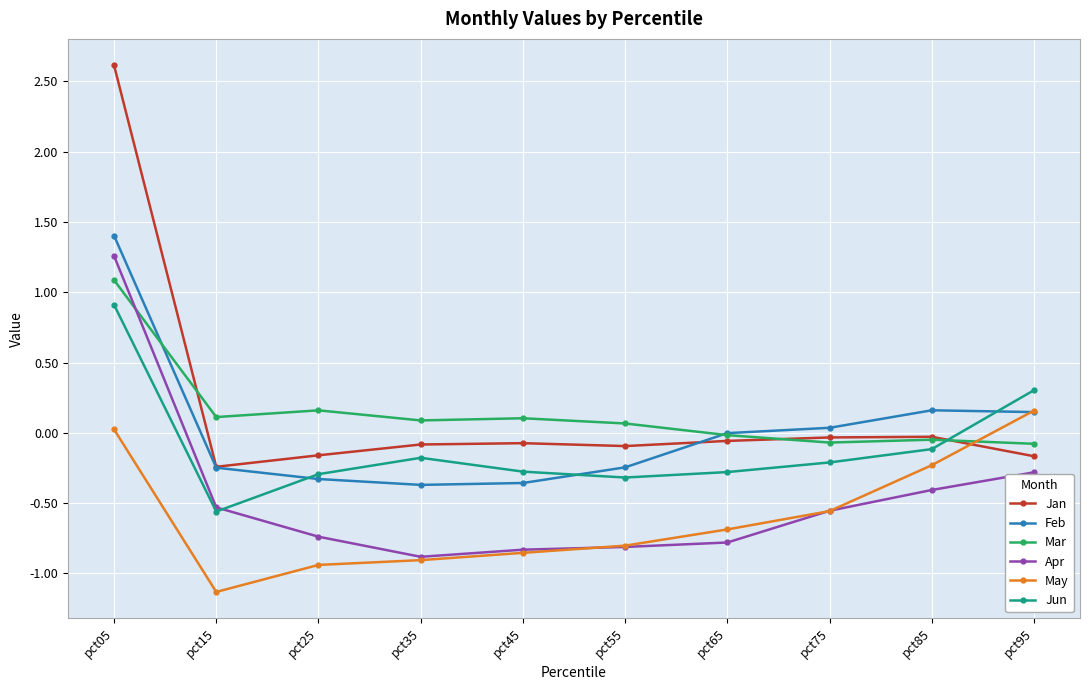

Where does the Jan series first go above 0?

pct05